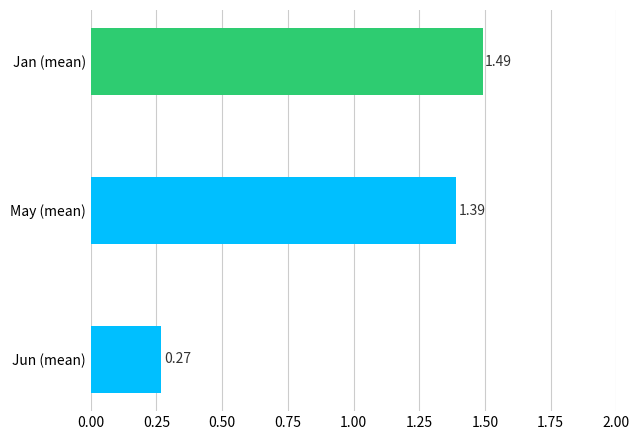

What is the change in value from Jun (mean) to Jan (mean)?

+1.2